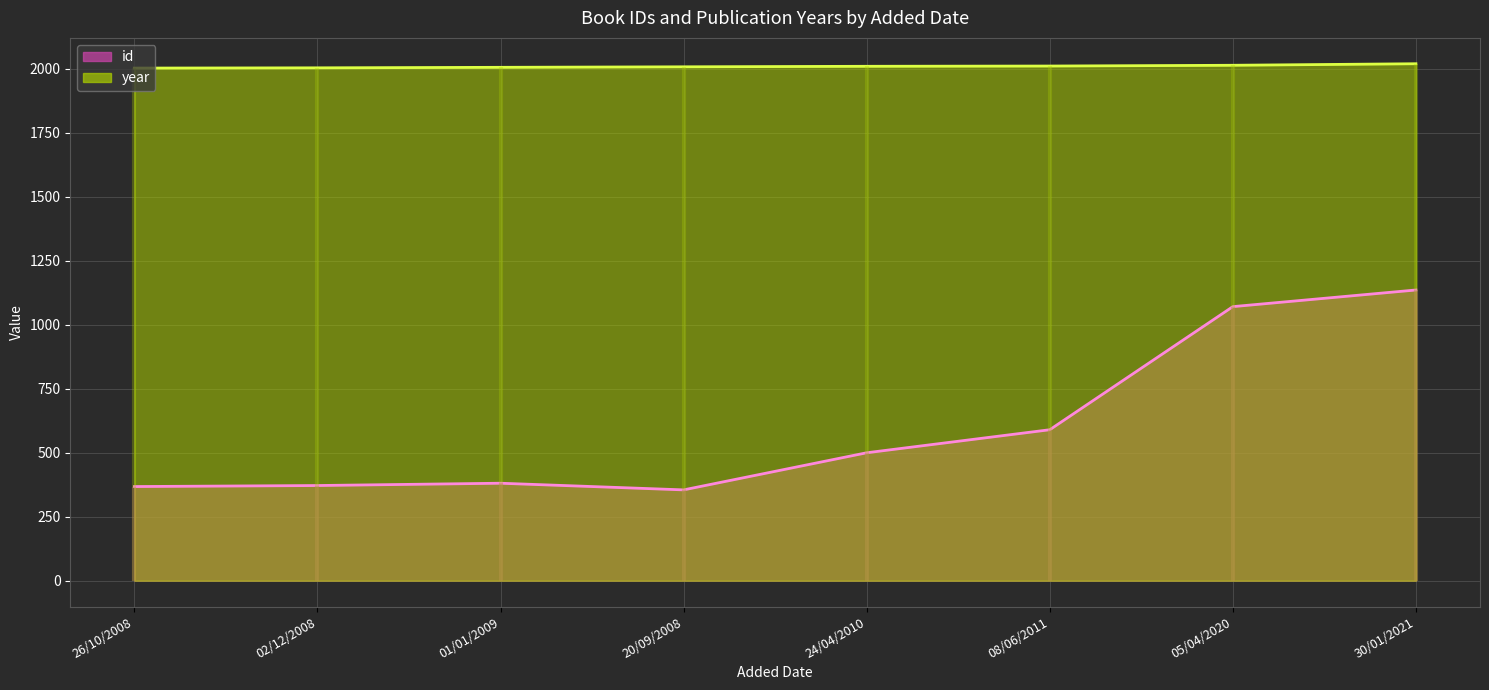

At which category does id reach its first local valley?

20/09/2008